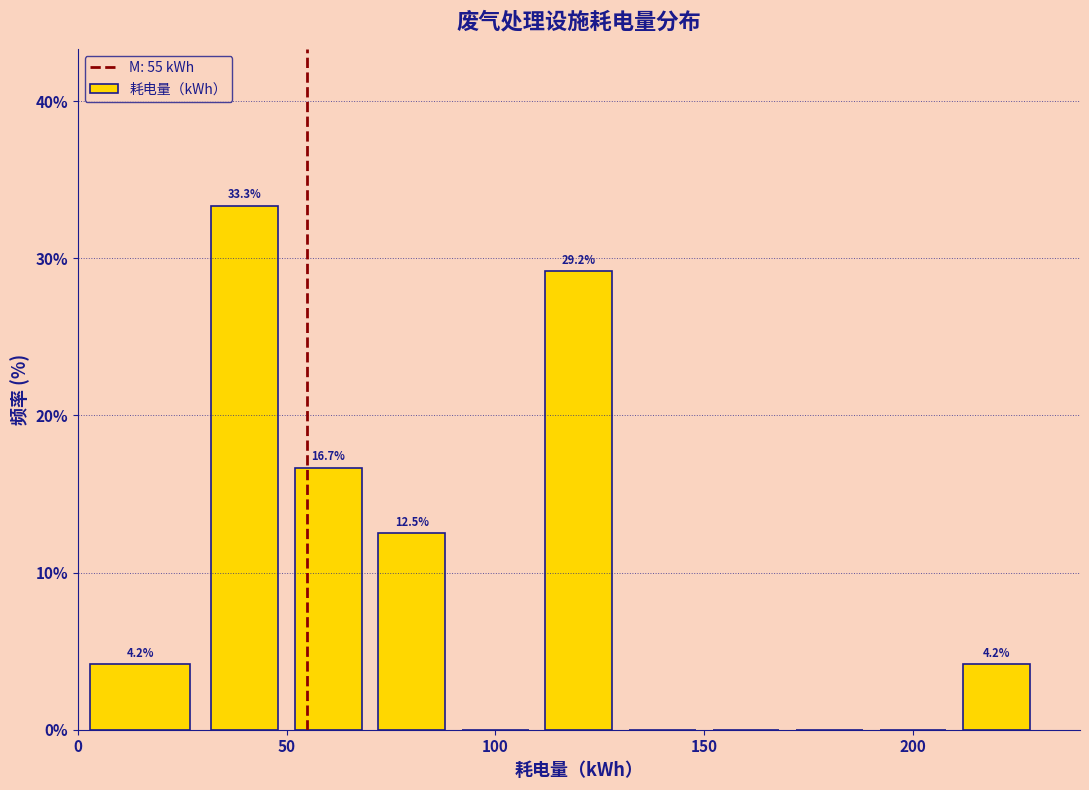

Over which range of the x-axis is the bar tallest?

30 to 50